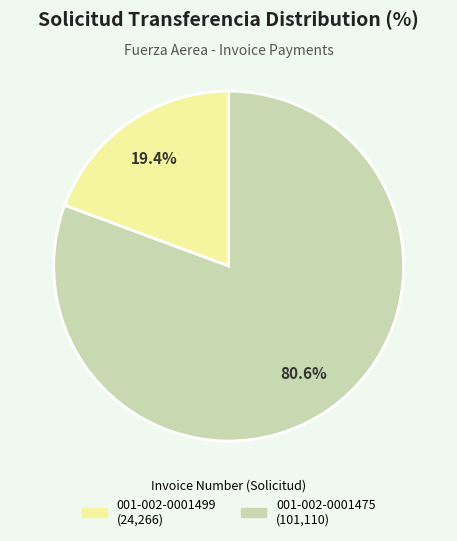

Which category has the smallest portion of the pie?

001-002-0001499